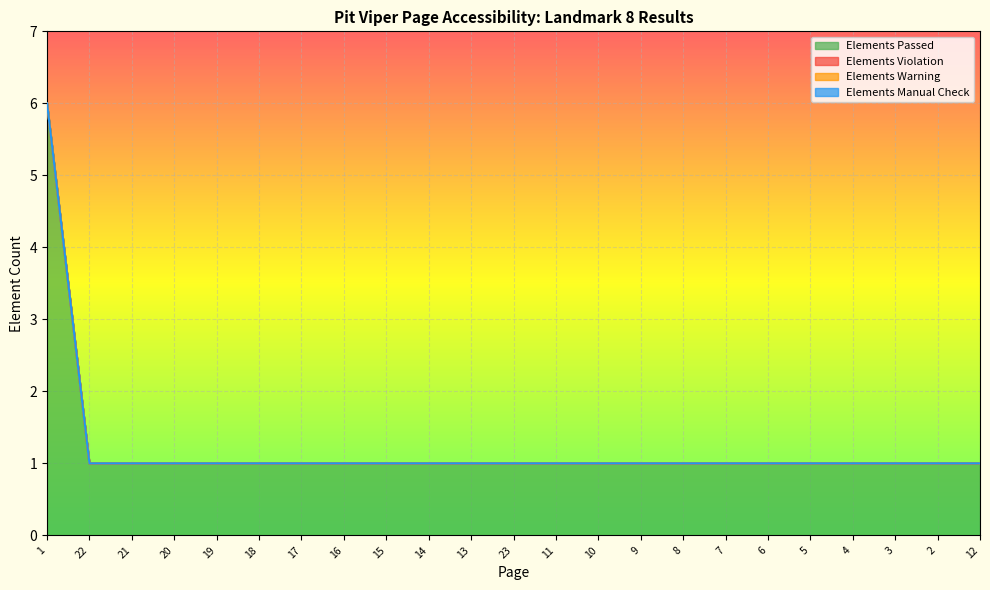

Which series has the widest spread of values?

Elements Passed